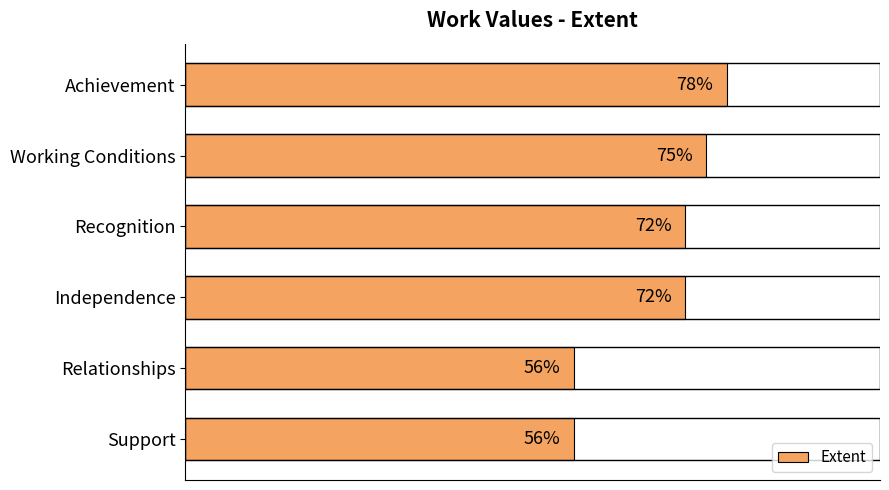

What is the label of the 3rd bar from the top?

Recognition